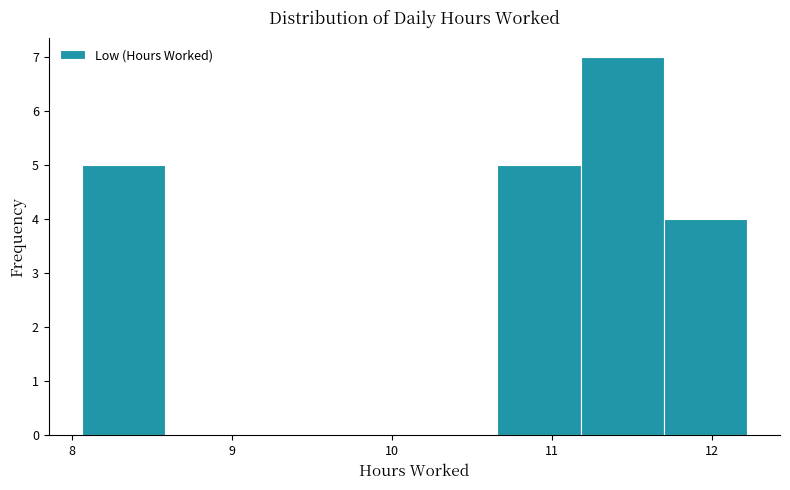

Reading left to right, list every bar in this chart as the range it spans on the x-axis followed by its height. Neither the bar edges nor the heights are printed on the chart, so give them approximately, as read against the axes.

8.06 to 8.58: 5
8.58 to 9.10: 0
9.10 to 9.62: 0
9.62 to 10.14: 0
10.14 to 10.66: 0
10.66 to 11.18: 5
11.18 to 11.70: 7
11.70 to 12.22: 4